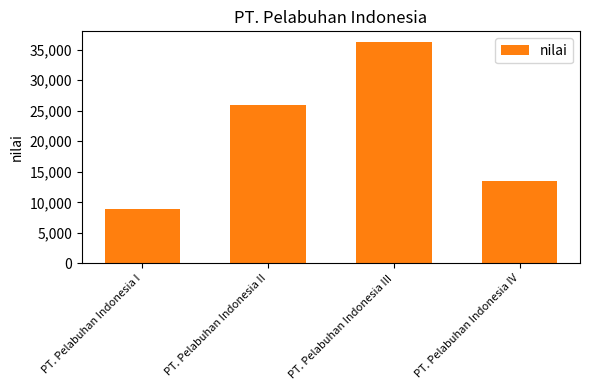

What is the greatest value displayed?

36168